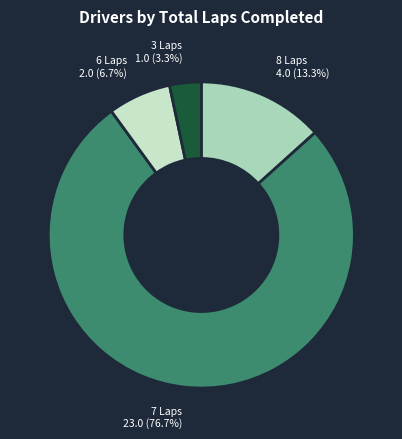

Does any single category account for the majority?

Yes